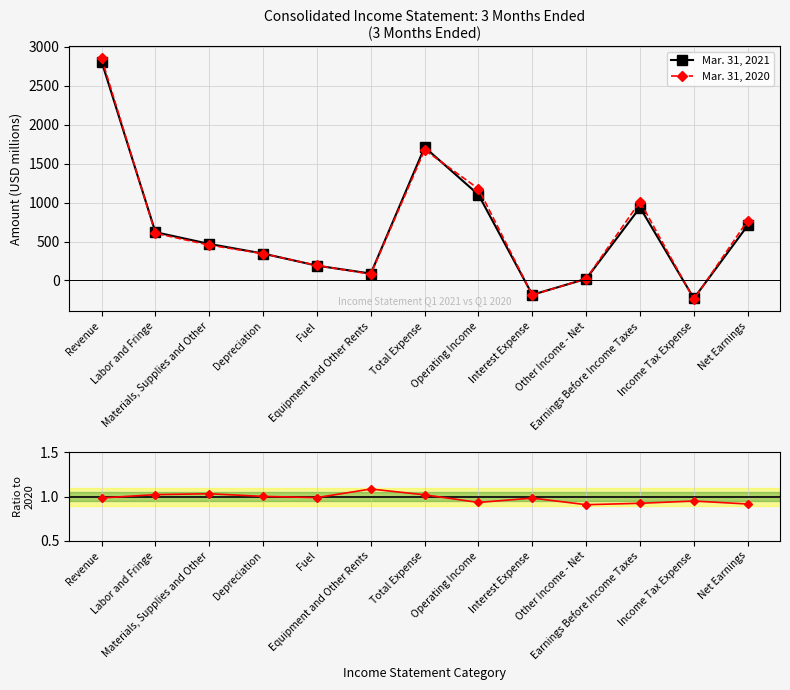

How many lines are shown in the chart?

3